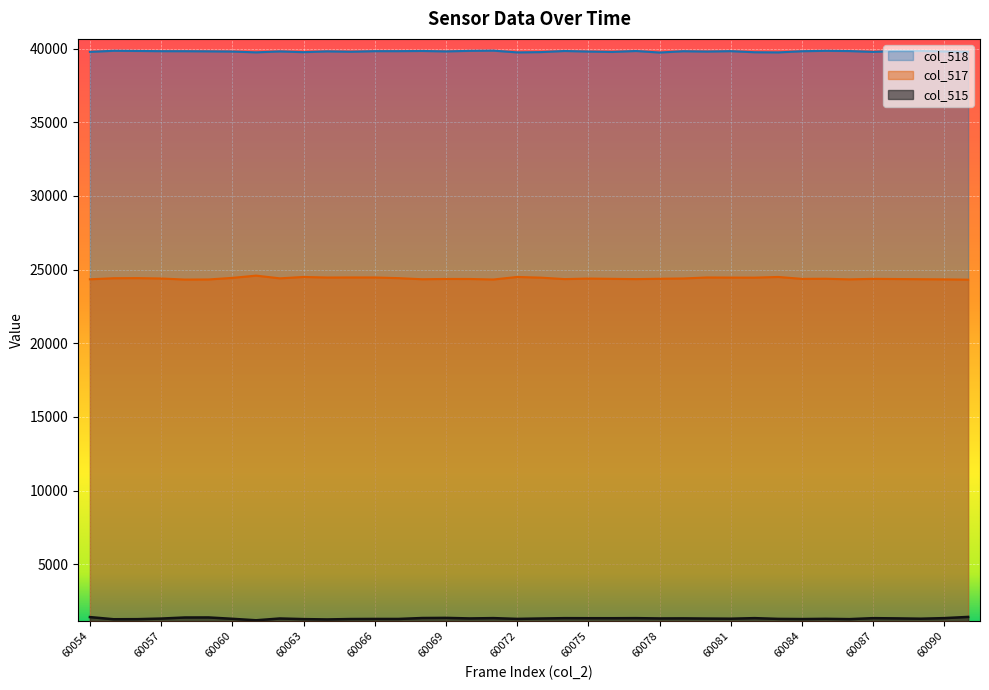

How many distinct data groups are displayed?

3